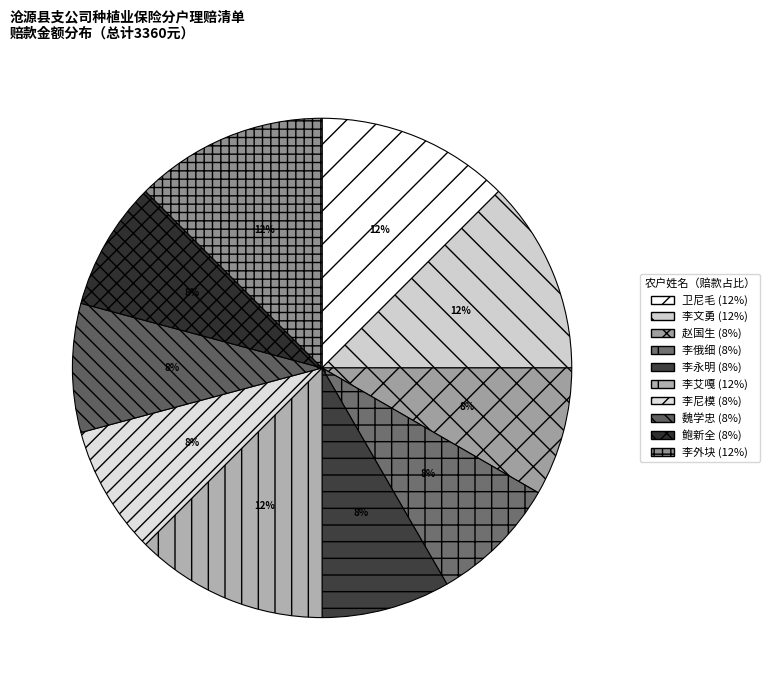

What is the largest slice in the pie chart?

卫尼毛 (420)